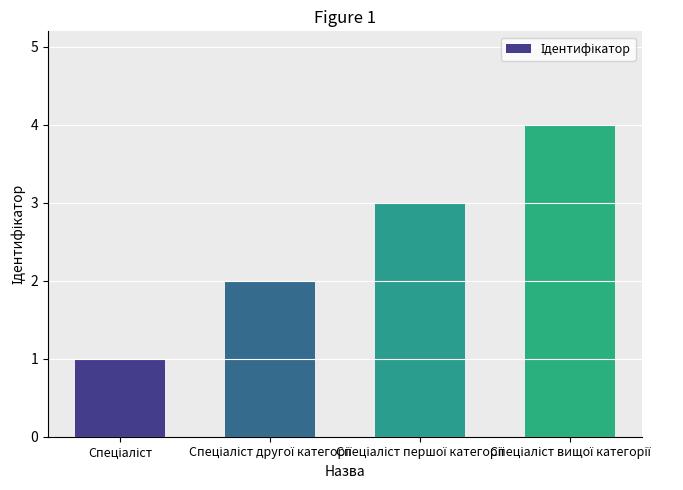

What is the sum of all values?

10